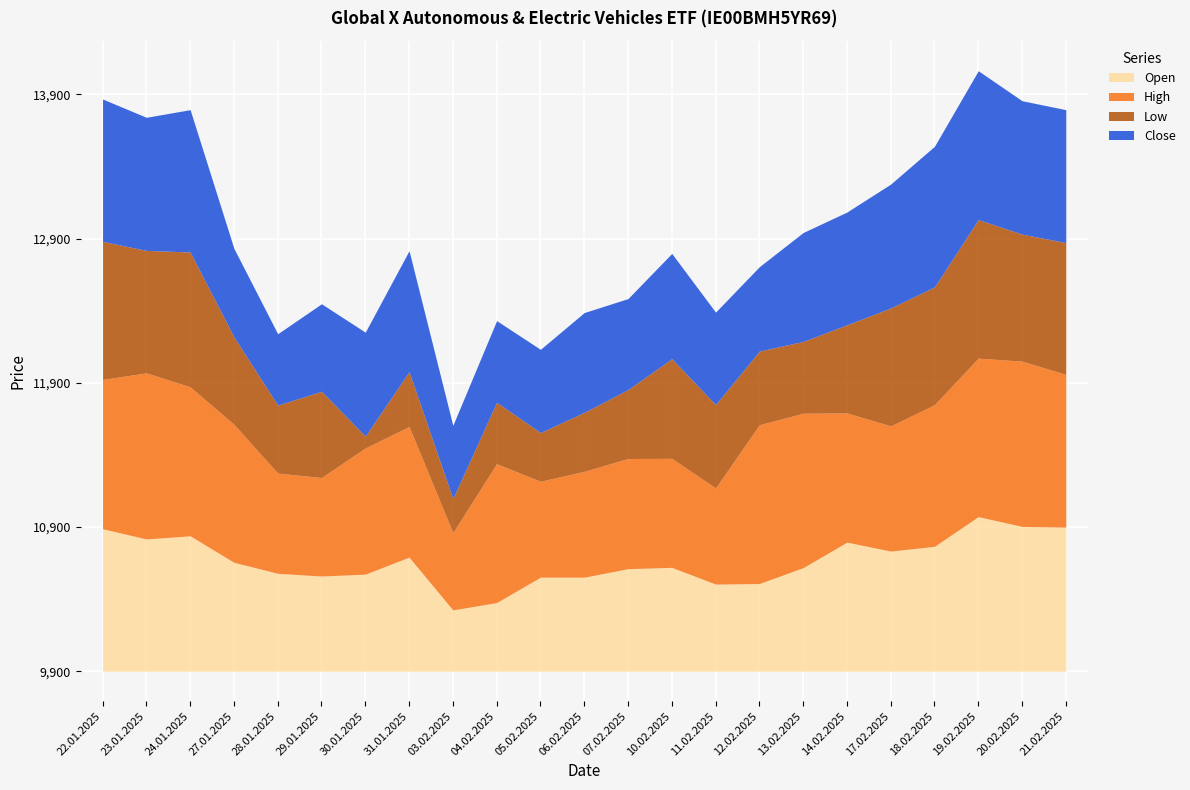

What are all the series names shown in the legend?

Open, High, Low, Close